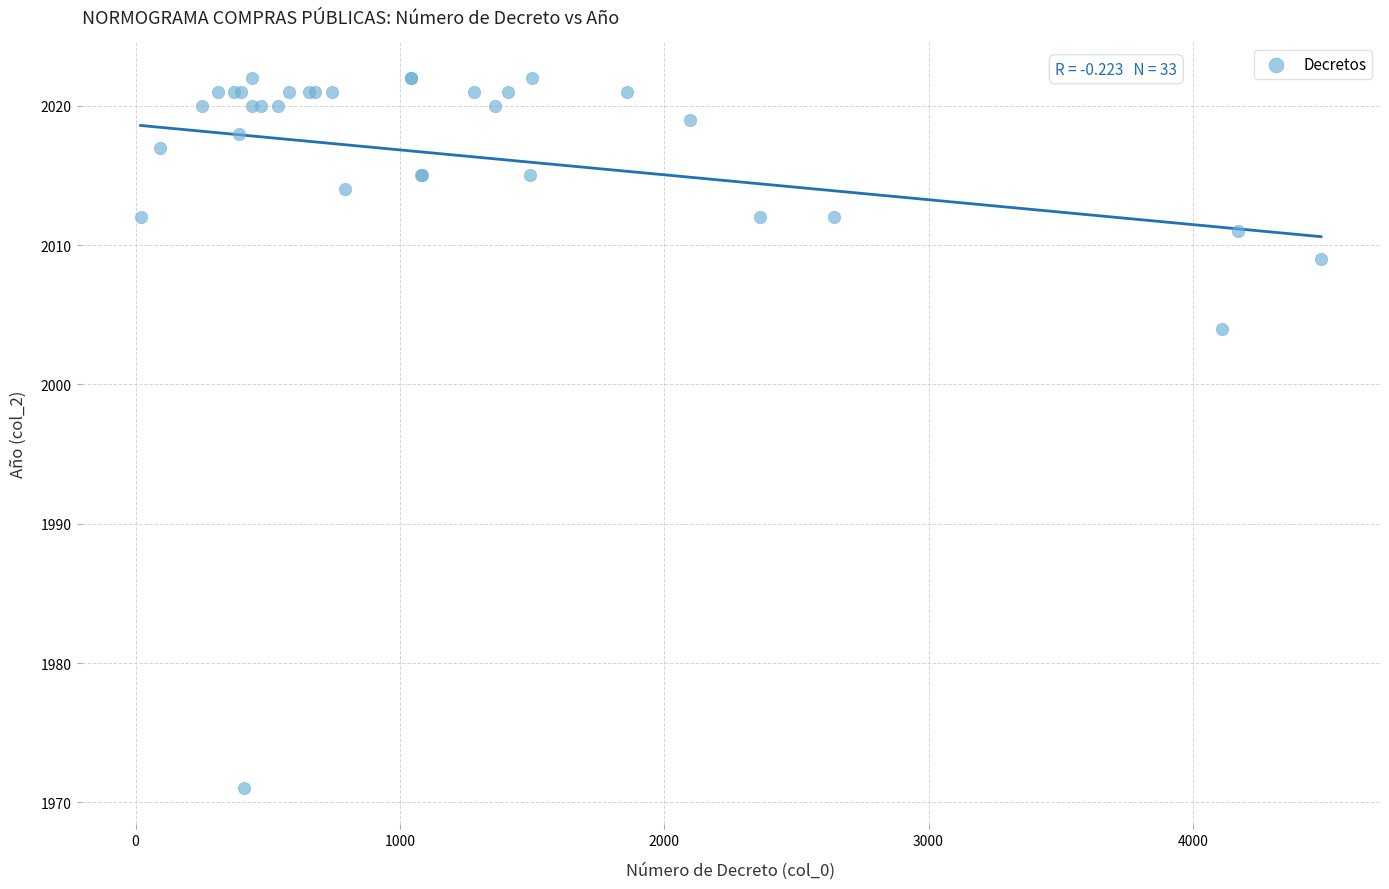

What Y value in the scatter plot is closest to 1996?

2004